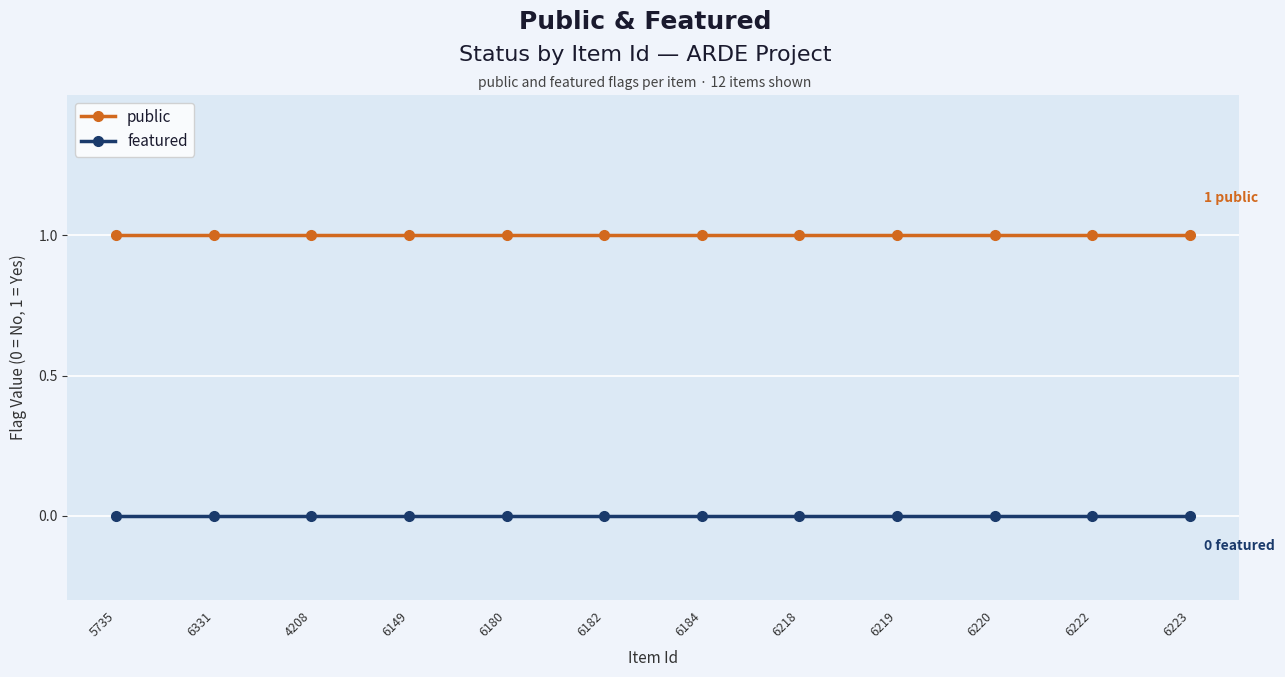

Is the value of public at 6331 greater than the value of featured at 6219?

Yes